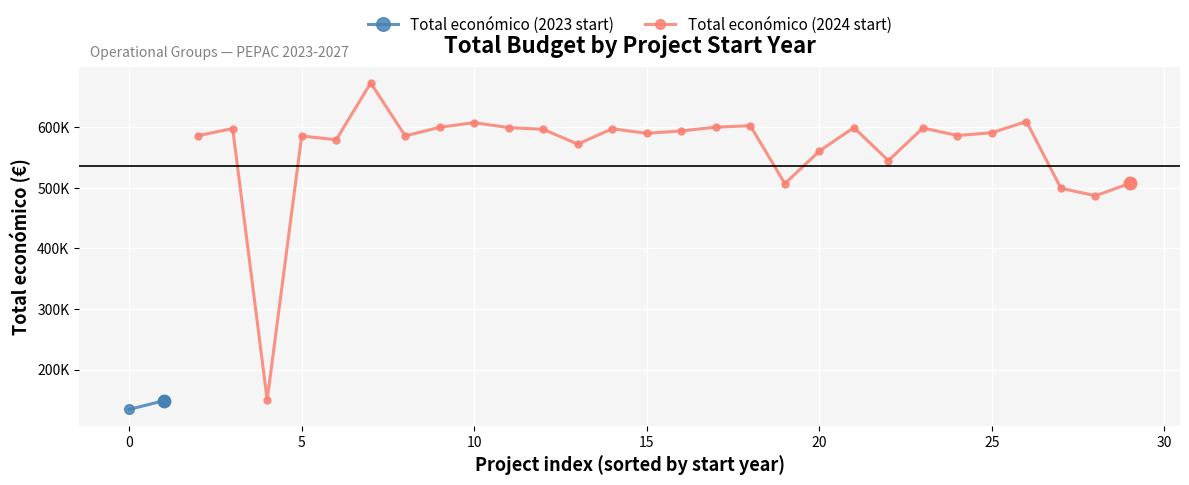

What is the change in value from 15 to 10?

+17232.0